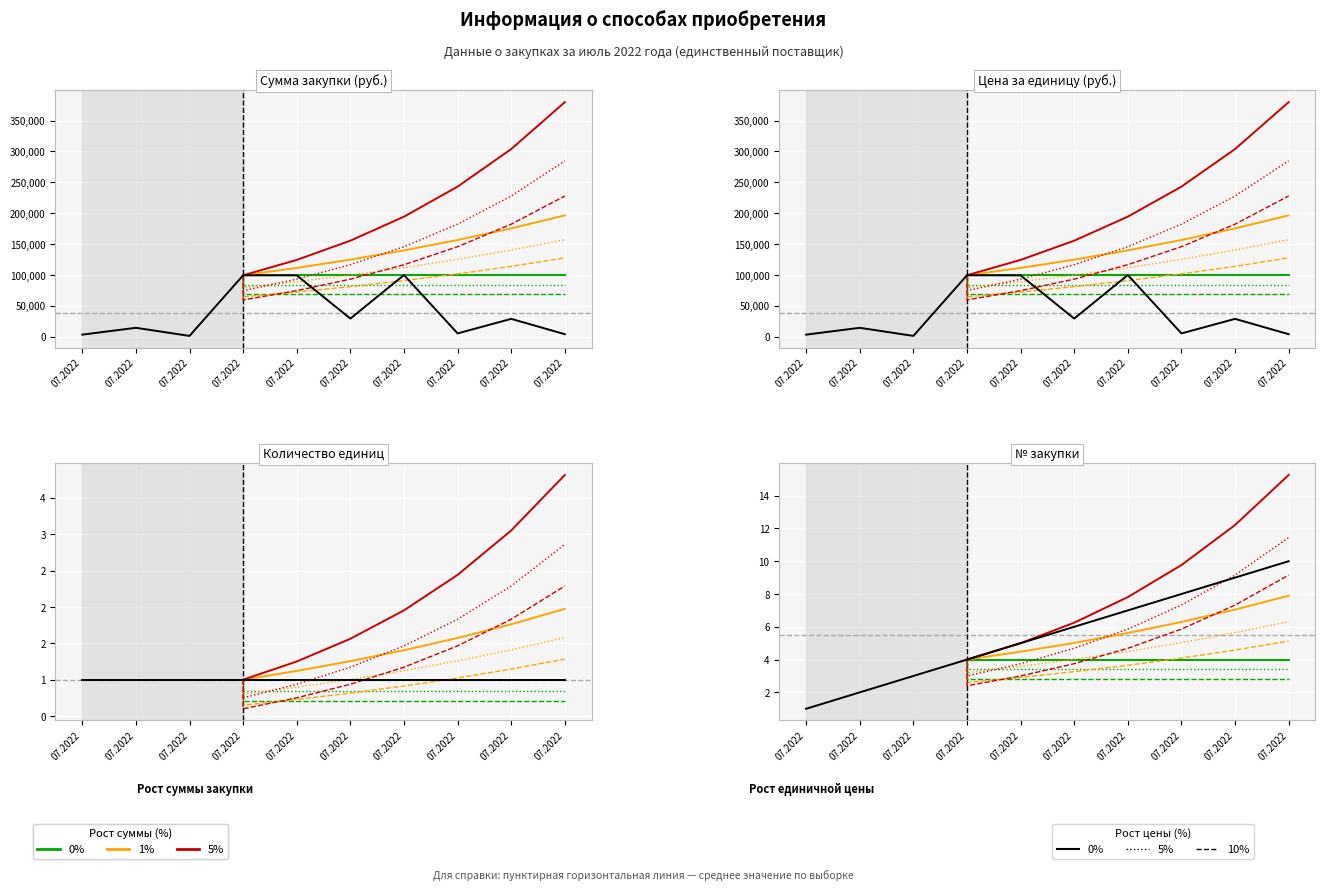

How many data points in Цена за единицу are above 29040?

4